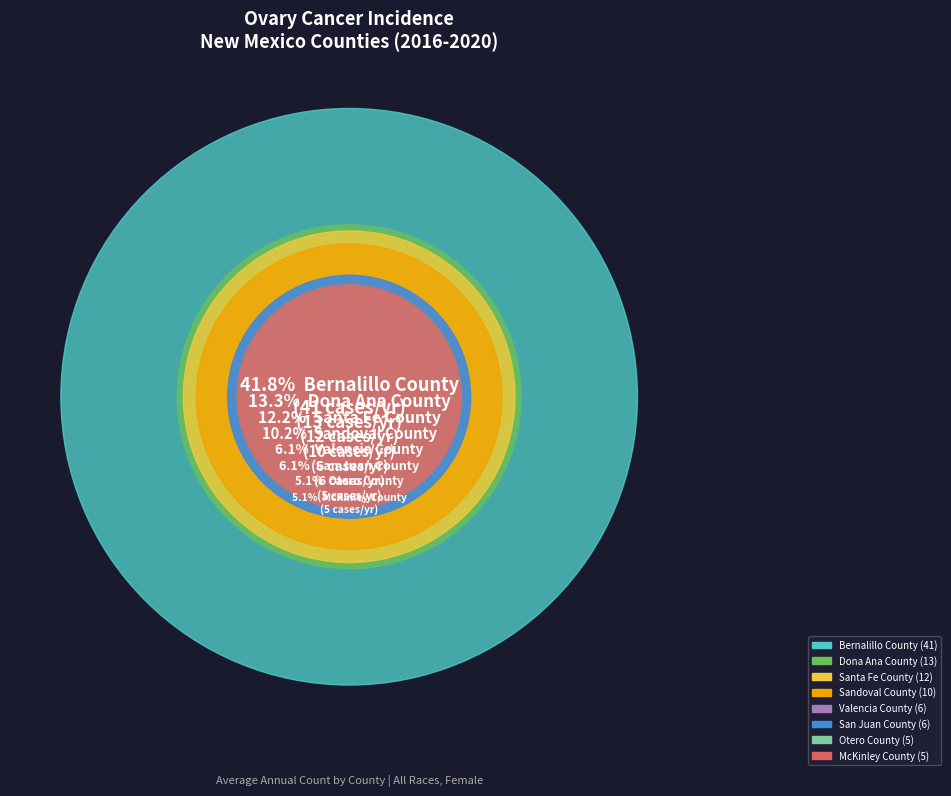

Which slice is the smallest?

McKinley County